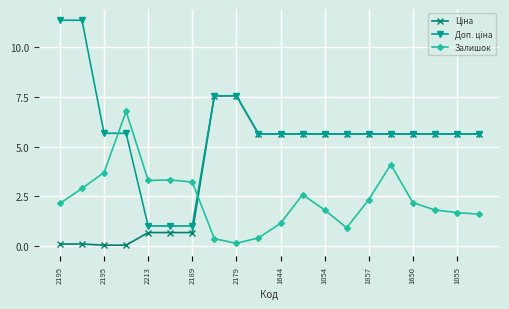

What is the value of the Залишок point at the 14th from the left?

0.9